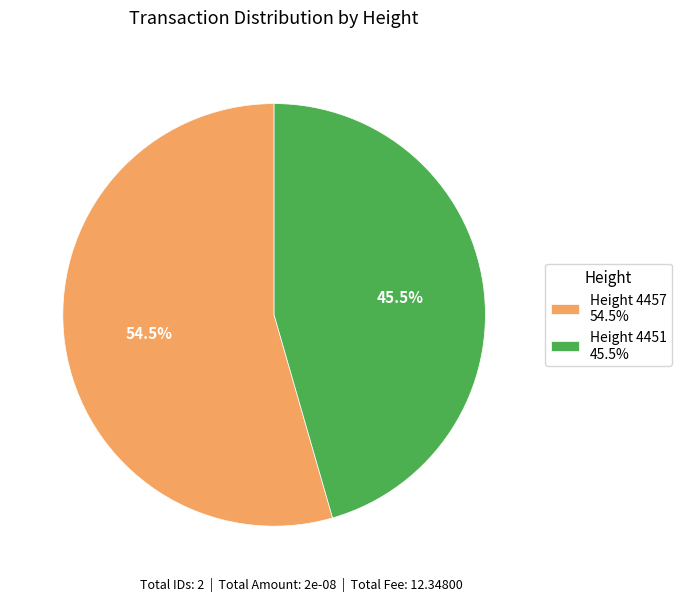

What is the largest slice in the pie chart?

Height 4457 54.5%